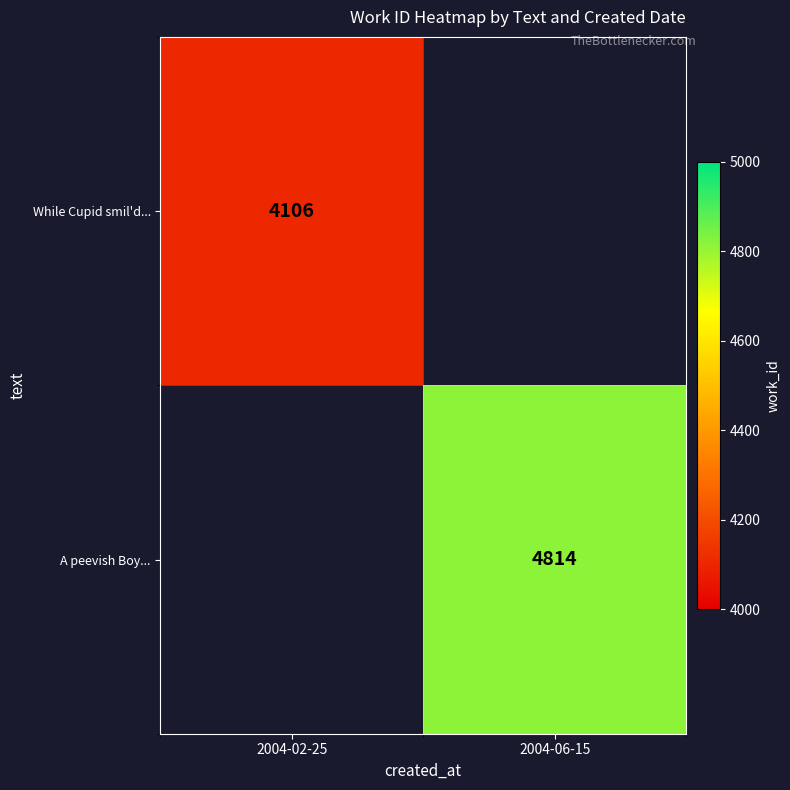

The While Cupid smil'd... series shows 4106 at 2004-02-25. True or false?

True